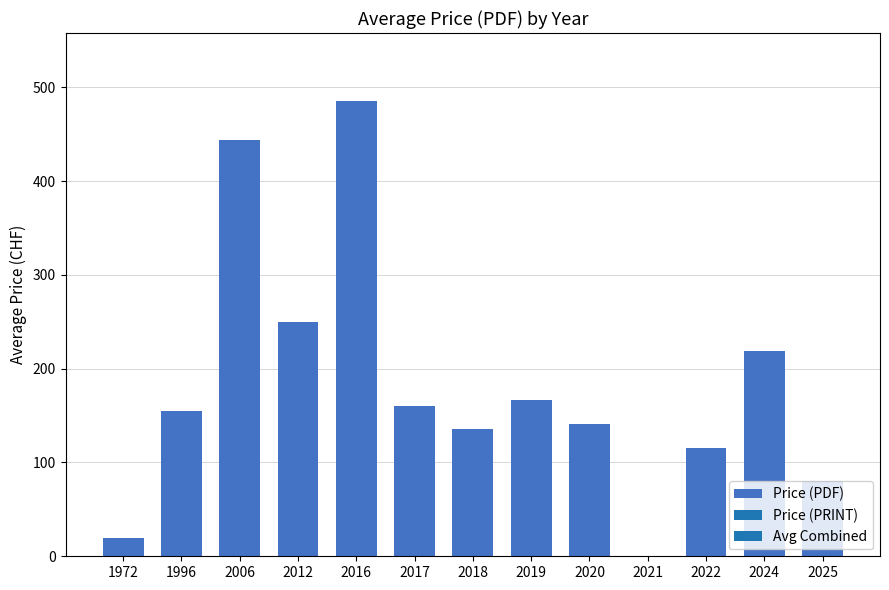

True or false: the data shows 0.0 at 2021.

True